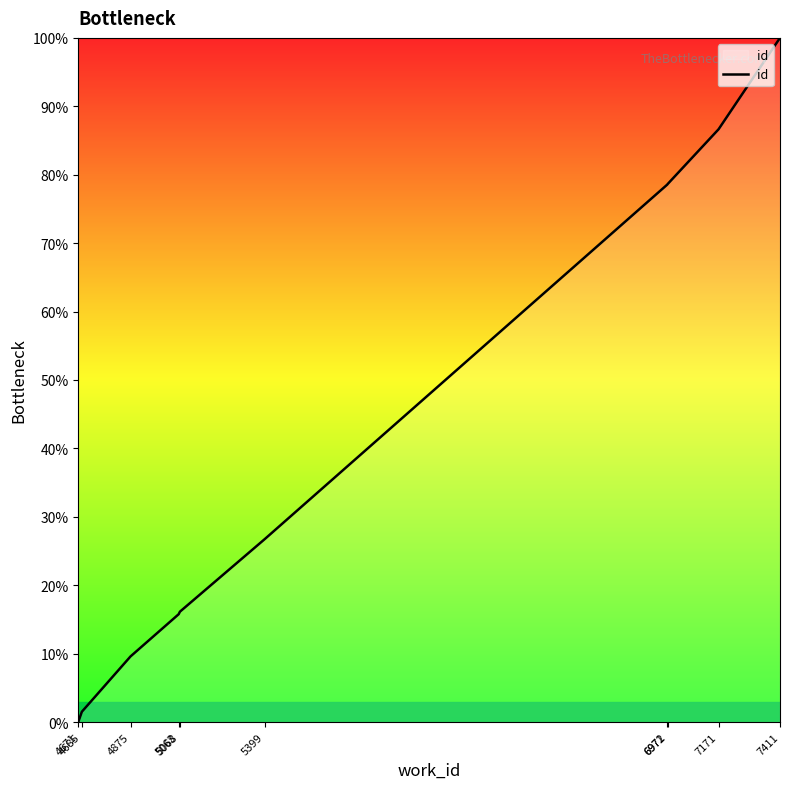

What is the difference between the maximum and minimum values?

100.0